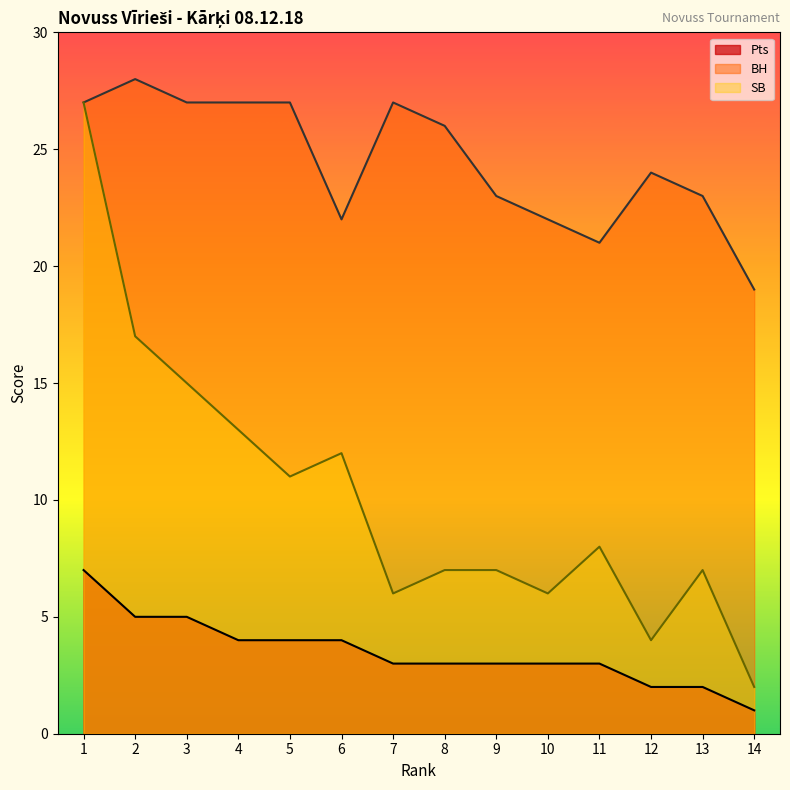

Reading left to right, what are all the values shown in this chart?

Pts: 1=7	2=5	3=5	4=4	5=4	6=4	7=3	8=3	9=3	10=3	11=3	12=2	13=2	14=1
BH: 1=27	2=28	3=27	4=27	5=27	6=22	7=27	8=26	9=23	10=22	11=21	12=24	13=23	14=19
SB: 1=27	2=17	3=15	4=13	5=11	6=12	7=6	8=7	9=7	10=6	11=8	12=4	13=7	14=2